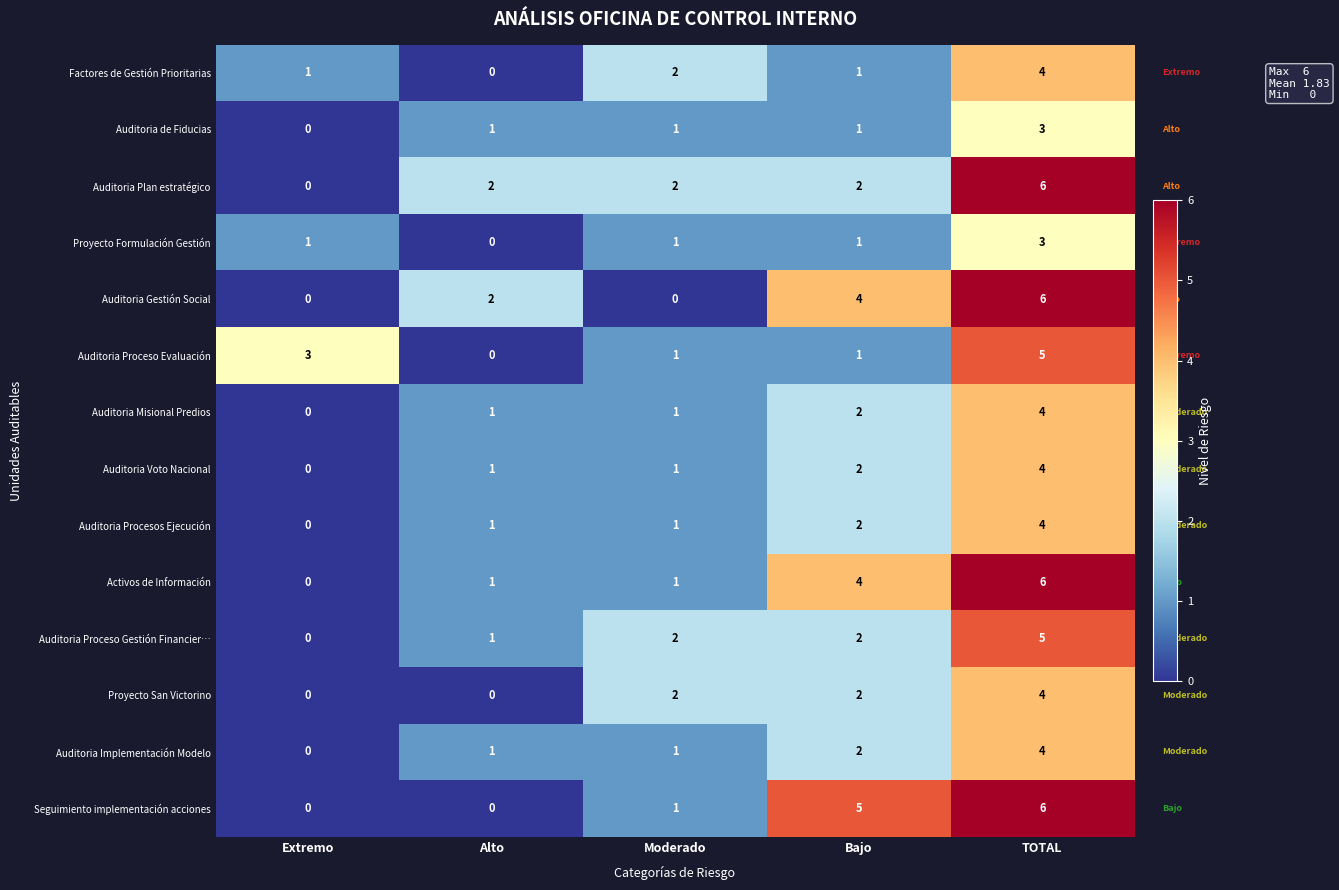

How many Auditoria de Fiducias values are between 1 and 2?

3